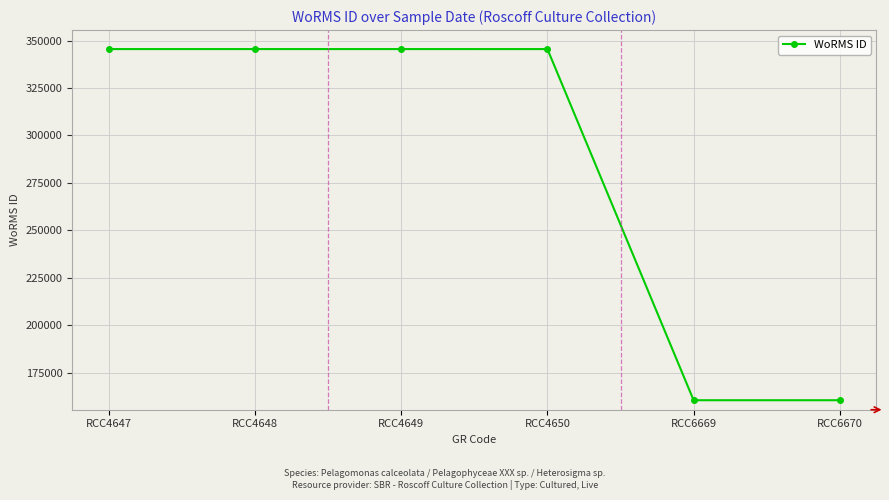

Does the chart display data point markers on the line(s)?

Yes